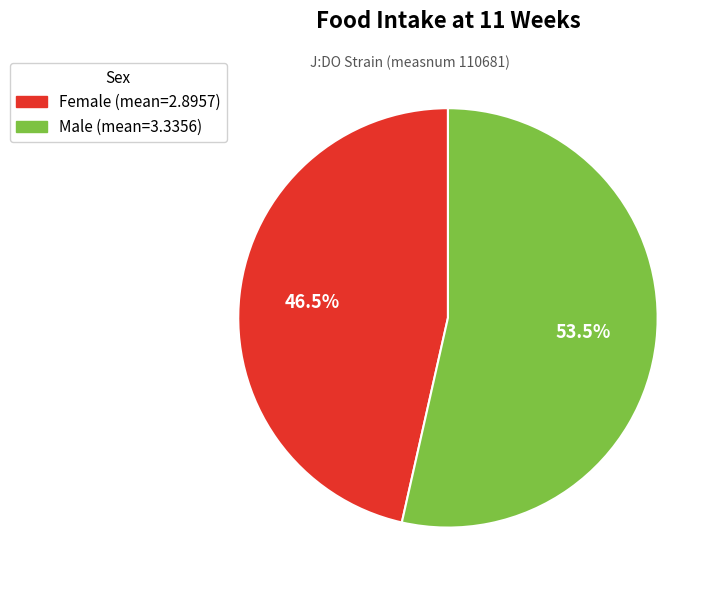

Is there a majority slice in this chart?

Yes